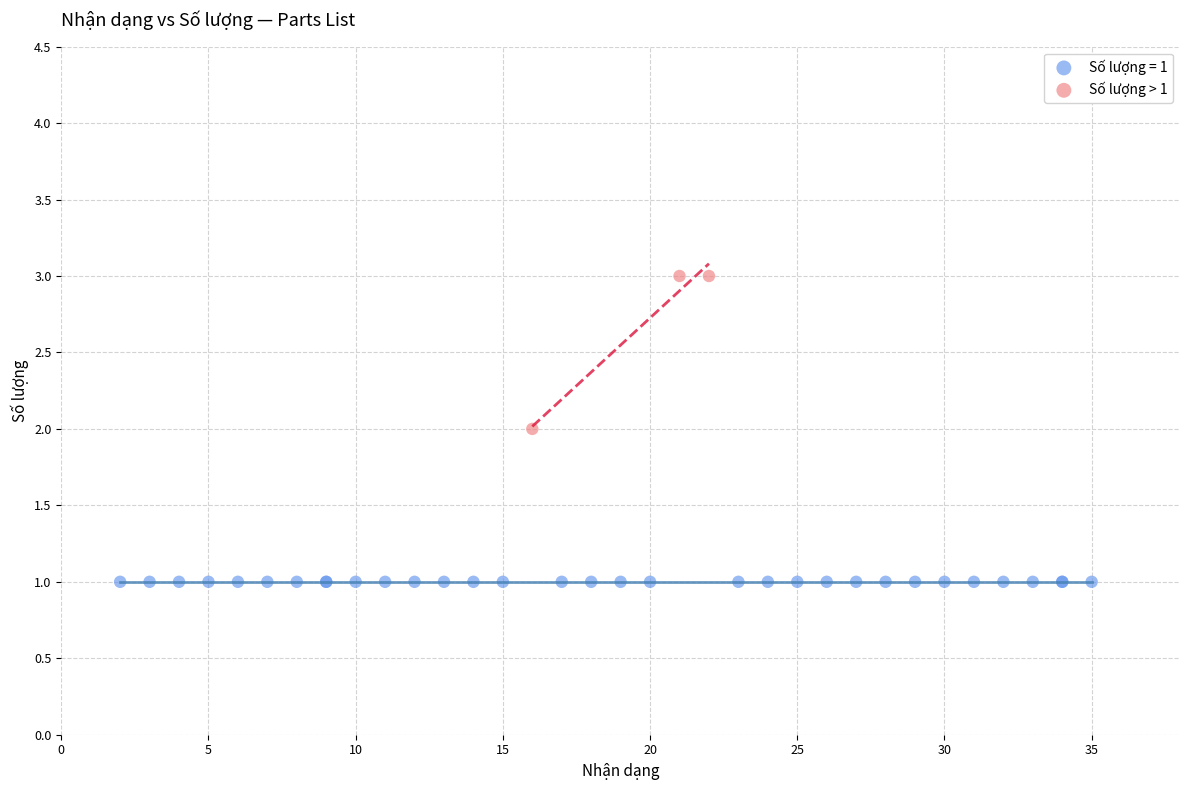

Which series contains the highest Y value?

Số lượng > 1